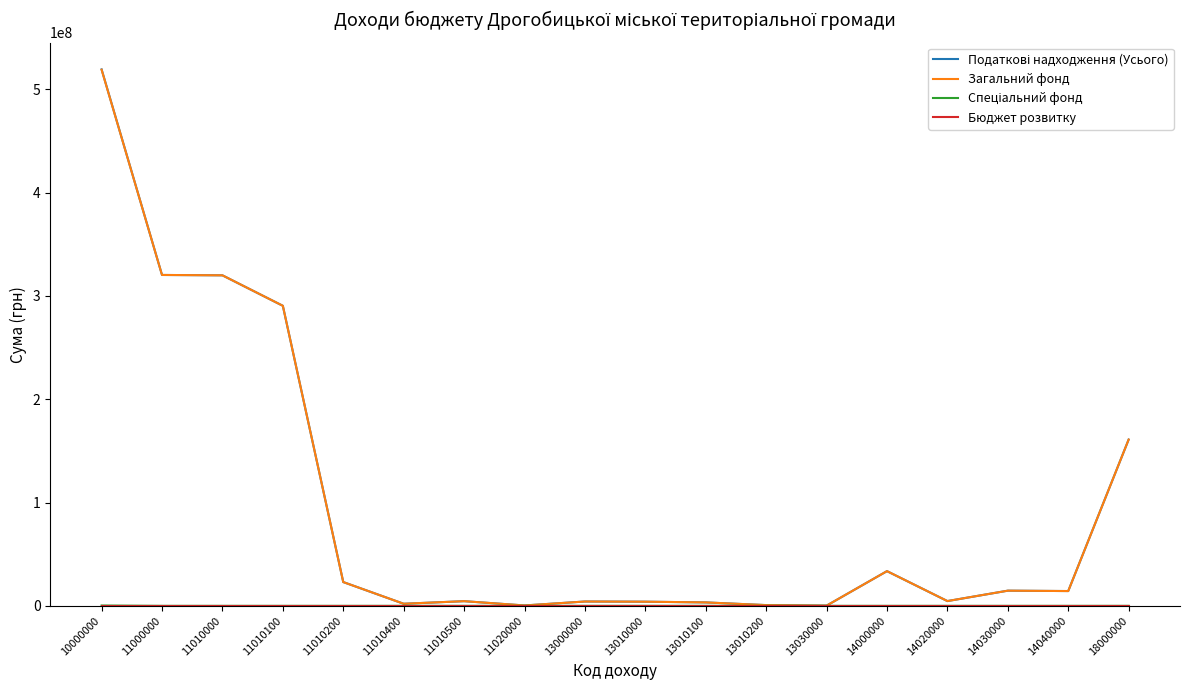

At which category is the sum across all series the highest?

10000000